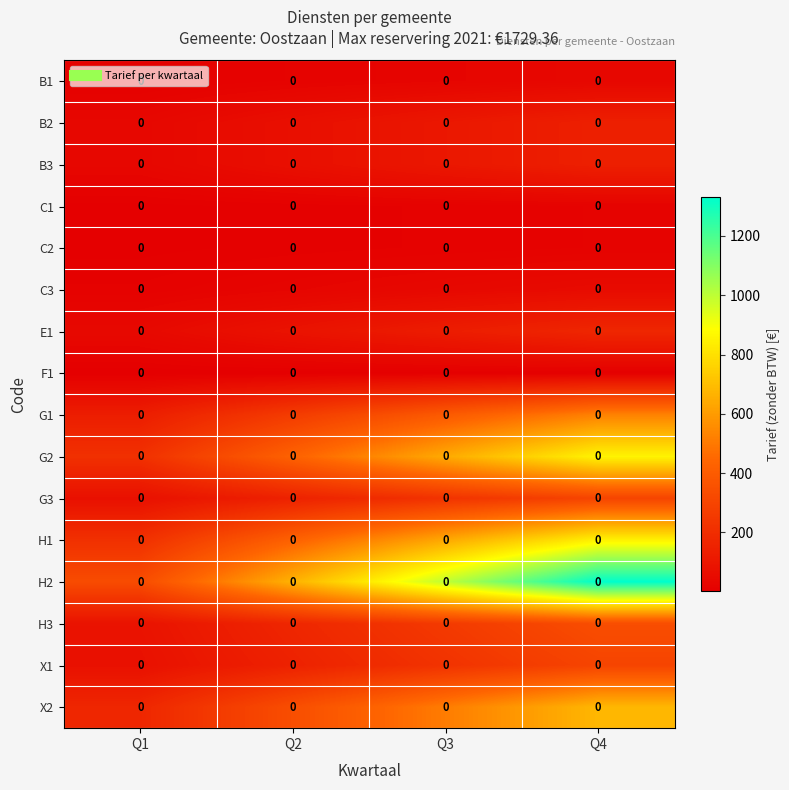

Between Q2 and Q3, which is larger?

Q3